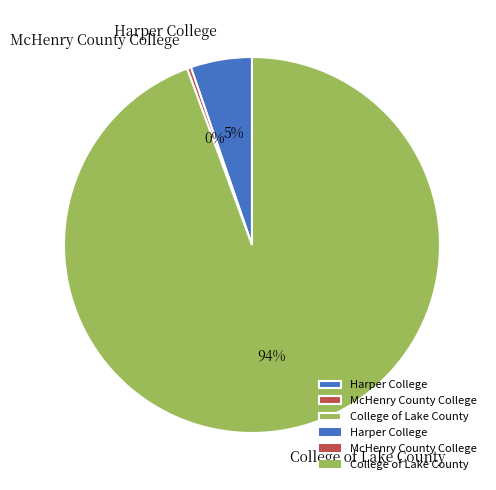

To the nearest percent, what is the average slice percentage?

33%